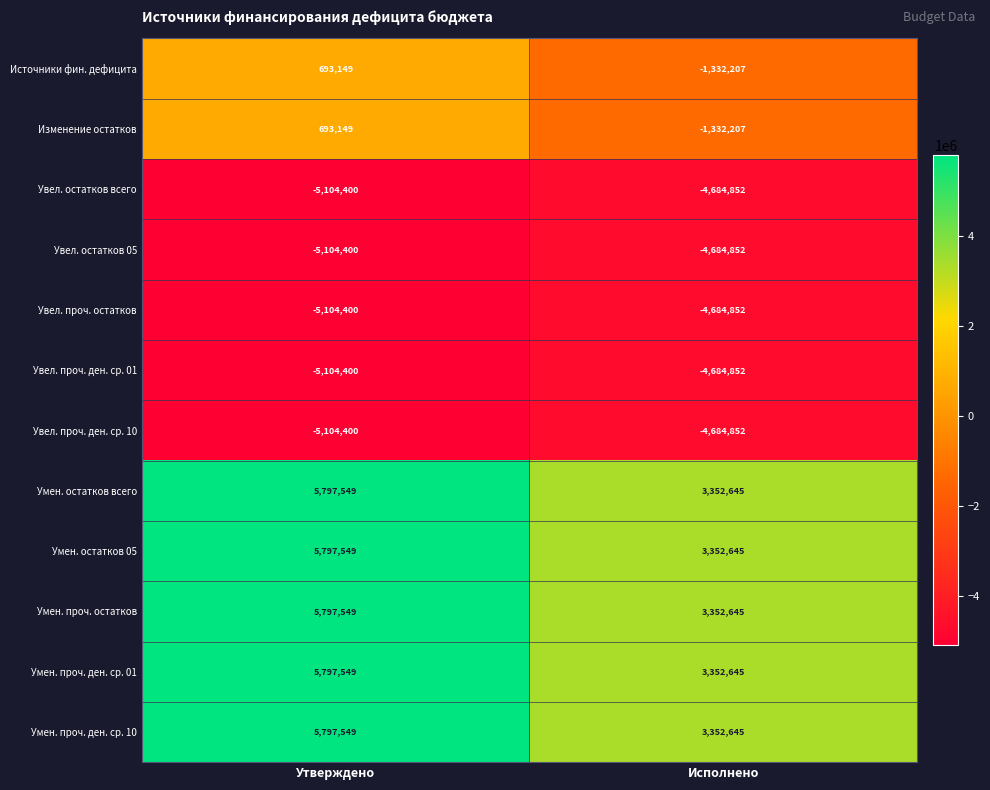

Reading left to right, list all the values displayed in this chart.

Источники фин. дефицита: 693149	-1332207
Изменение остатков: 693149	-1332207
Увел. остатков всего: -5104400	-4684852
Увел. остатков 05: -5104400	-4684852
Увел. проч. остатков: -5104400	-4684852
Увел. проч. ден. ср. 01: -5104400	-4684852
Увел. проч. ден. ср. 10: -5104400	-4684852
Умен. остатков всего: 5797549	3352645
Умен. остатков 05: 5797549	3352645
Умен. проч. остатков: 5797549	3352645
Умен. проч. ден. ср. 01: 5797549	3352645
Умен. проч. ден. ср. 10: 5797549	3352645